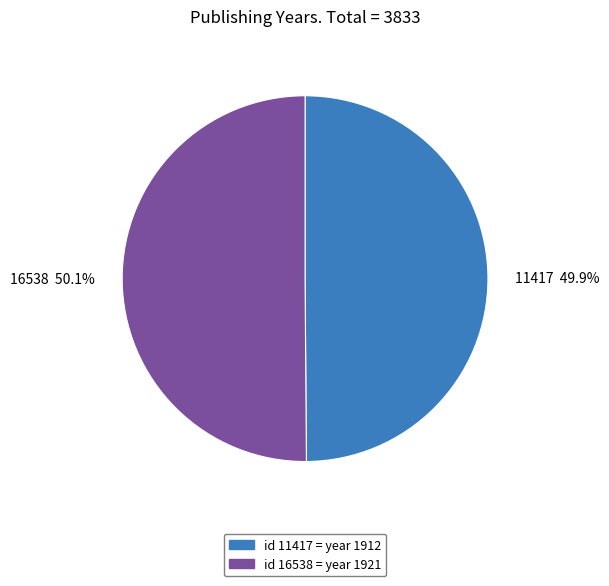

Is the sum of id 11417 = year 1912 and id 16538 = year 1921 greater than half?

Yes